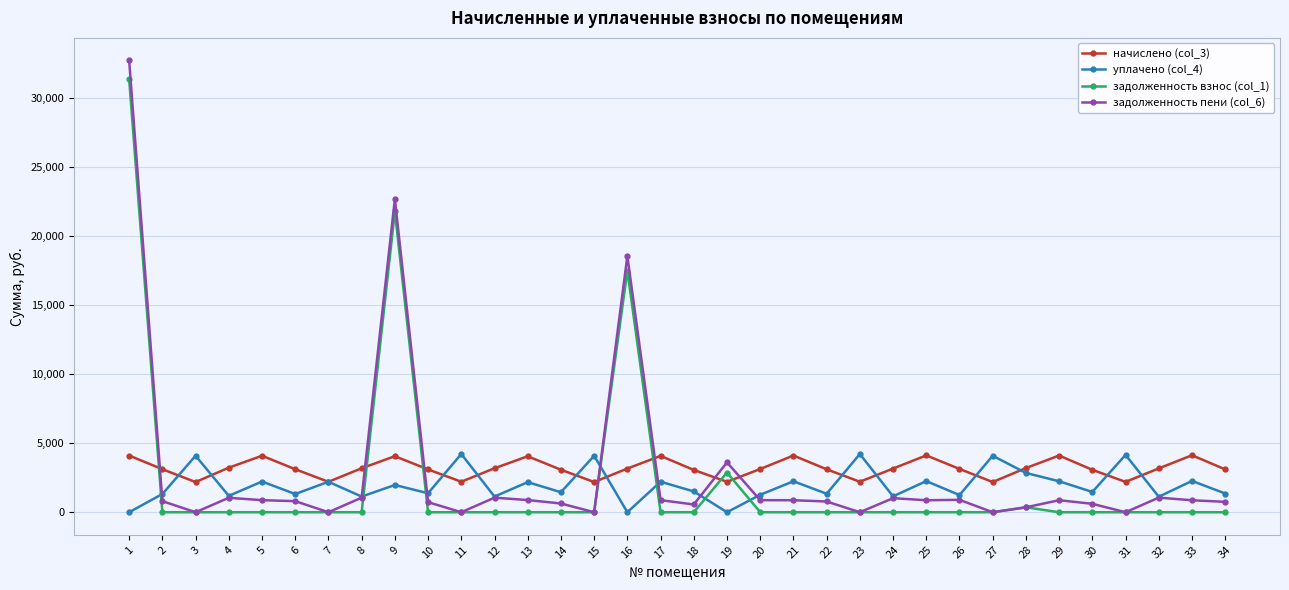

Is this an area chart (filled region under the line)?

No